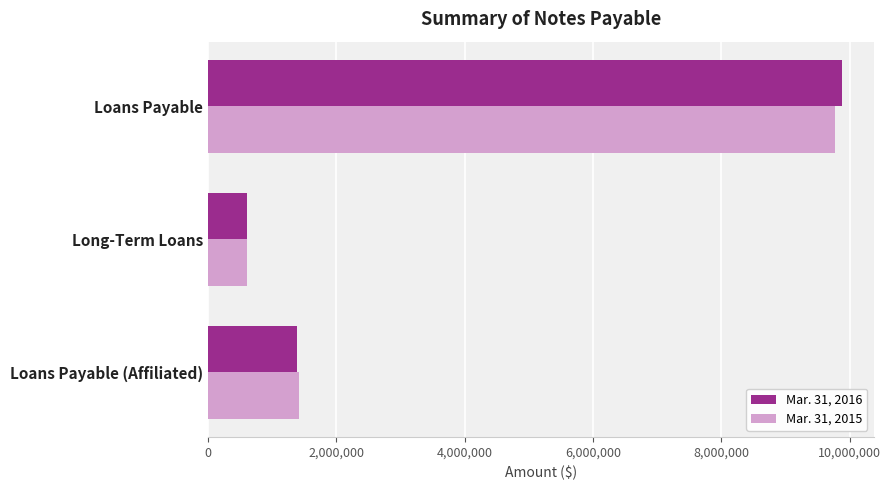

Which category has the lowest value in the Mar. 31, 2016 series?

Long-Term Loans